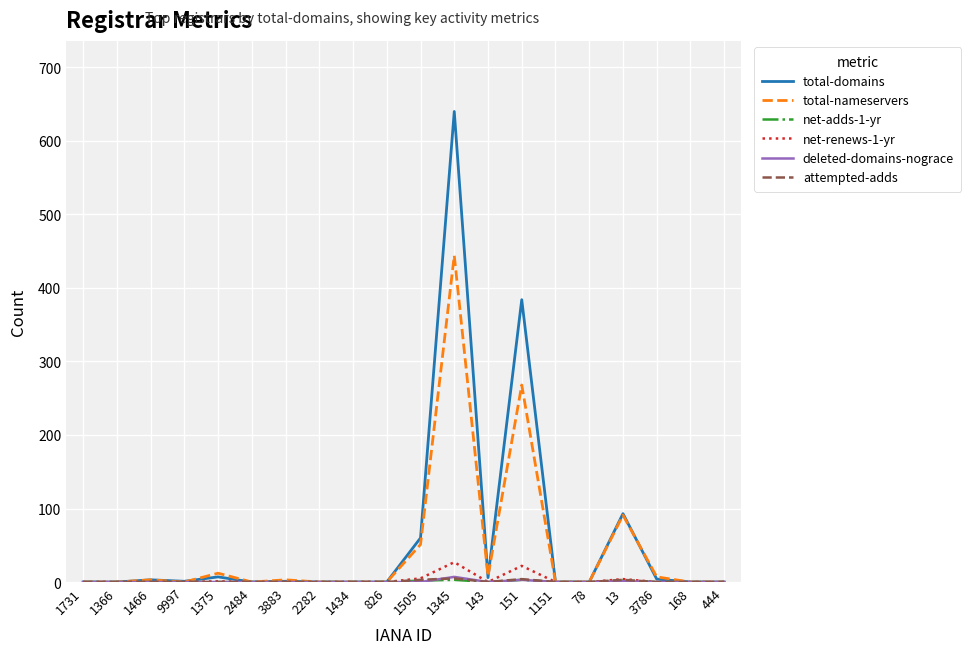

Which series has the widest spread of values?

total-domains